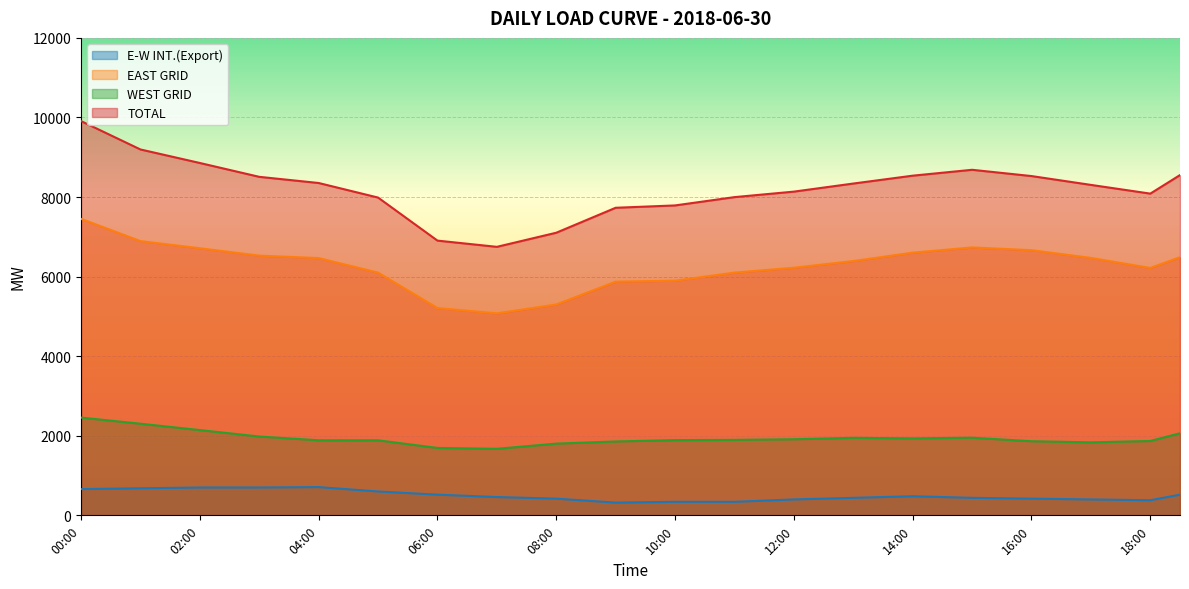

What are all the series names shown in the legend?

E-W INT.(Export), EAST GRID, WEST GRID, TOTAL